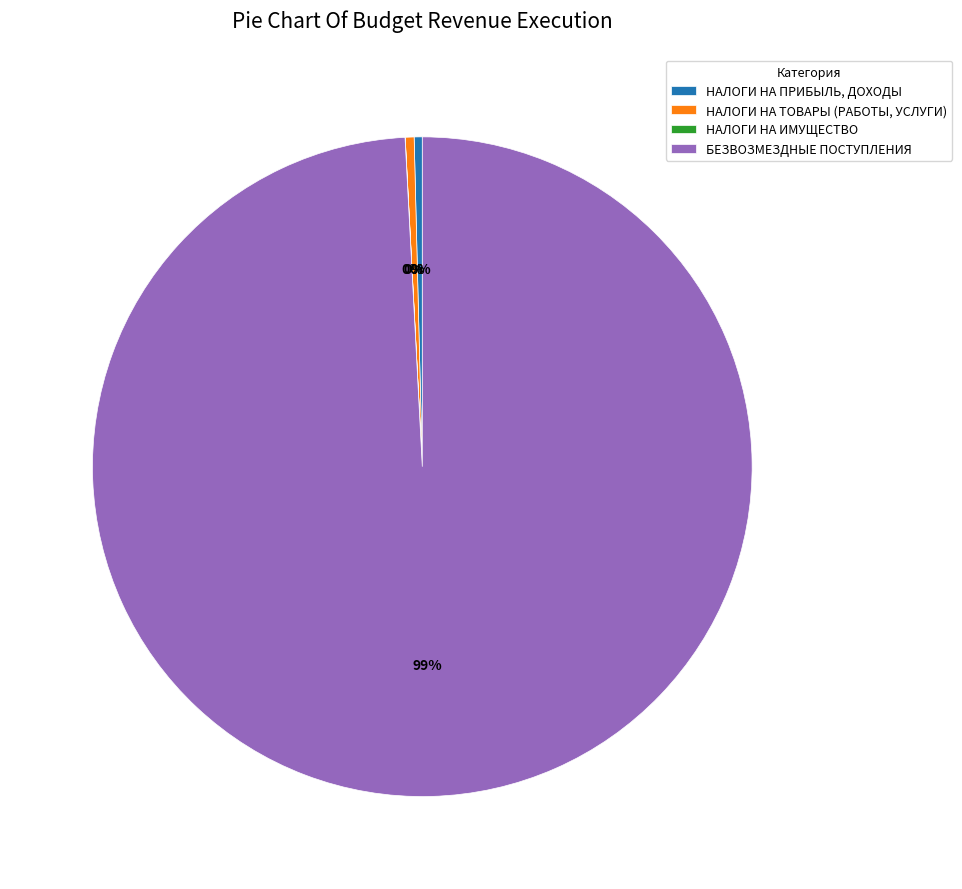

True or false: БЕЗВОЗМЕЗДНЫЕ ПОСТУПЛЕНИЯ accounts for 89% of the total.

False